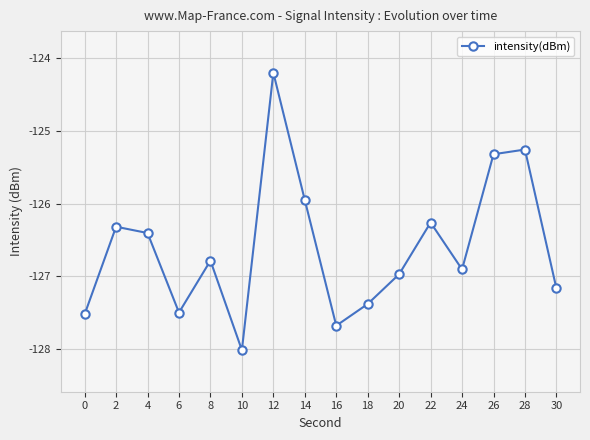

What is the difference between the values at 4 and 20?

0.6